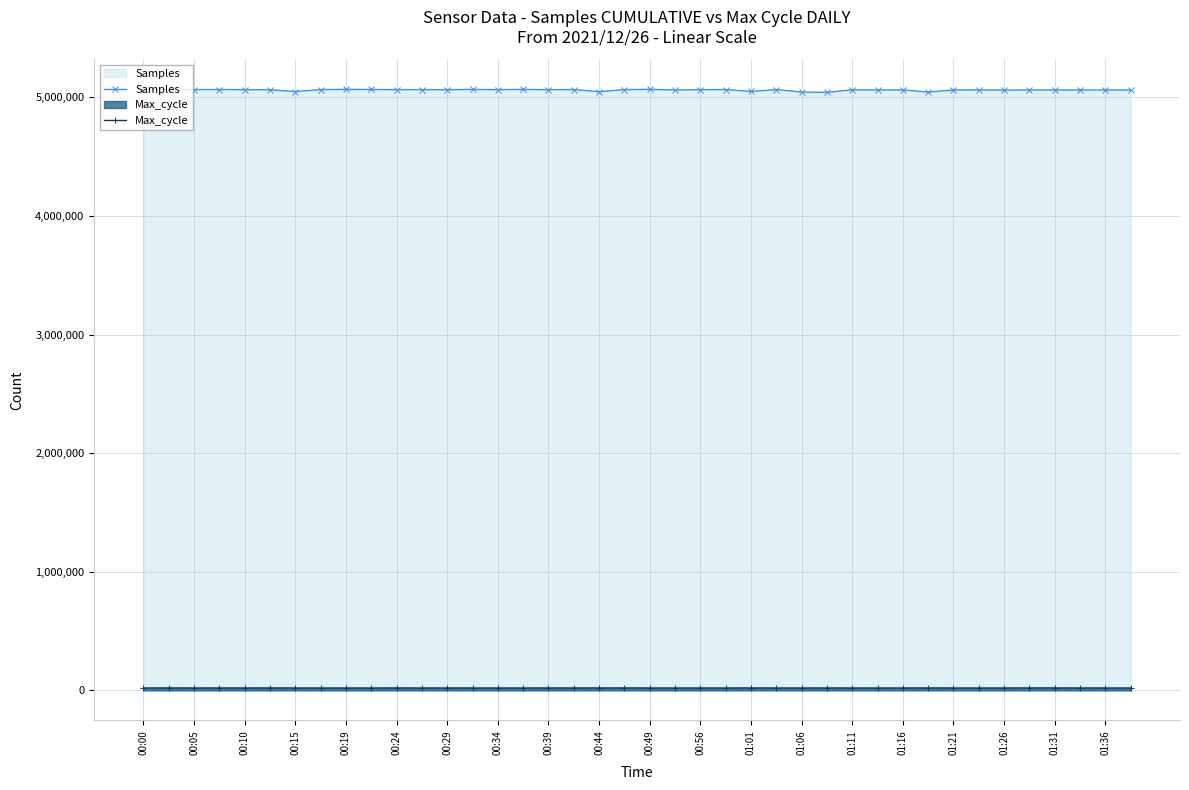

How many data points does each series have?

40